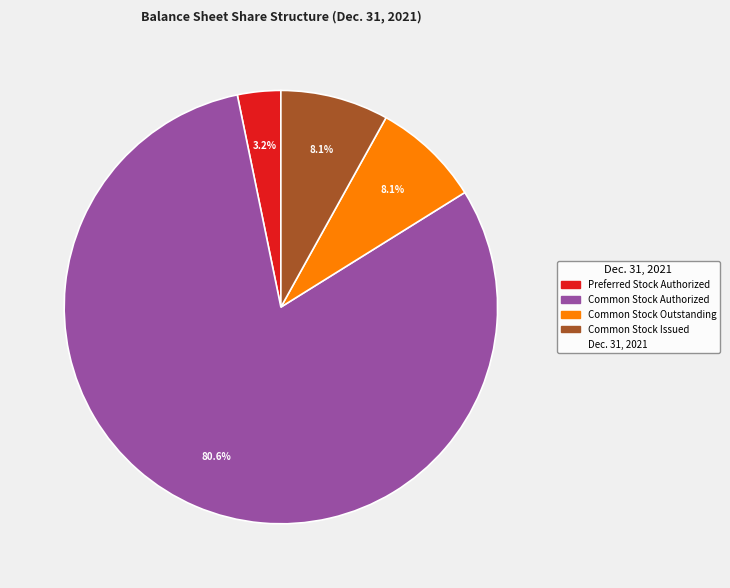

To the nearest percent, what is the difference between the largest and smallest slice percentages?

77%